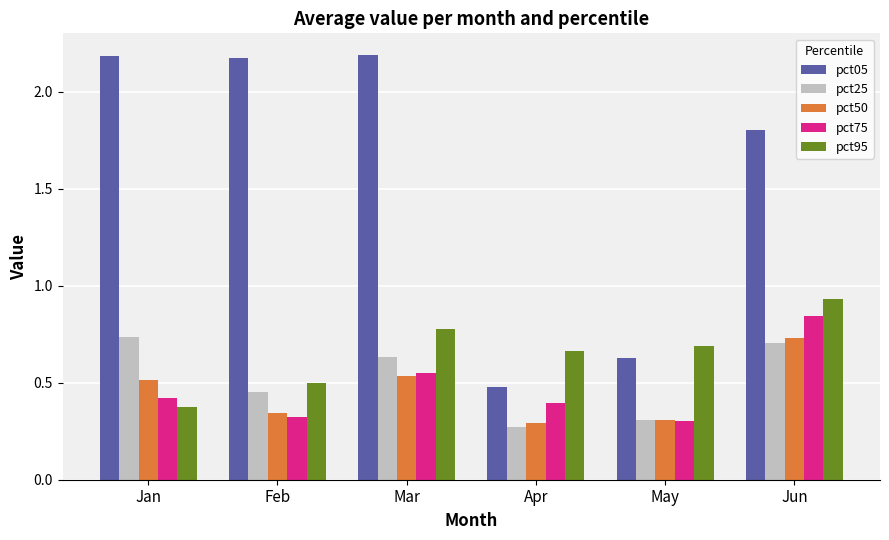

True or false: pct95 has a value of 1.6 at Jun.

False